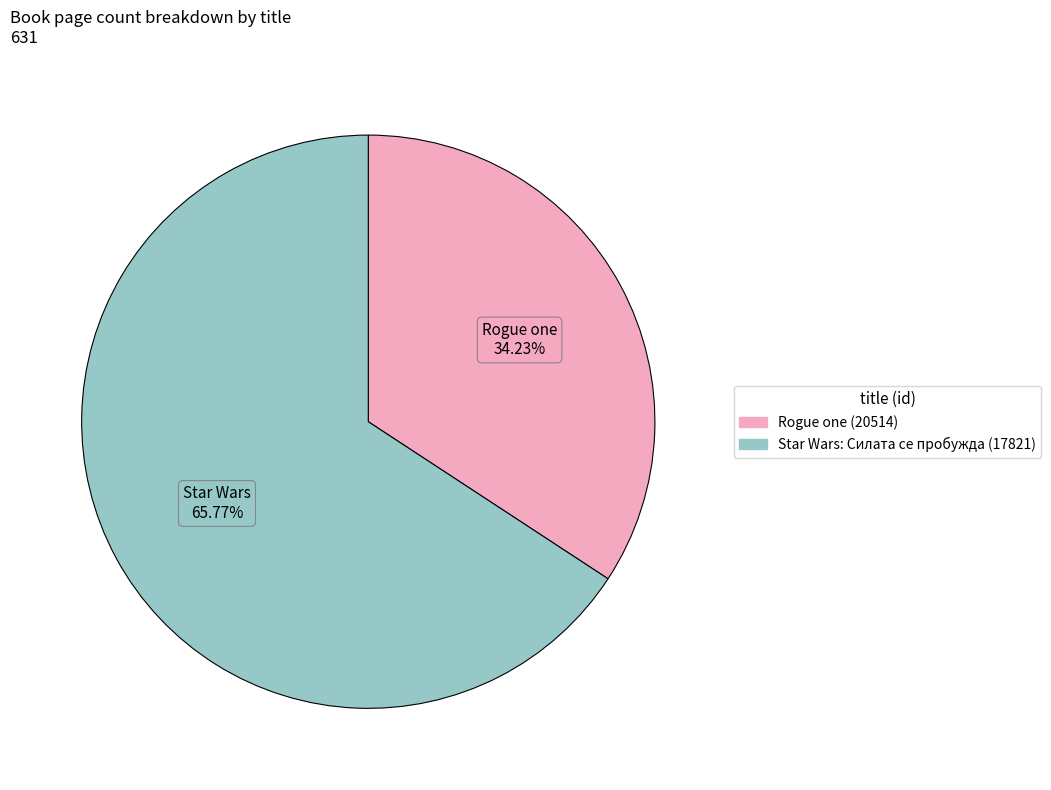

Is it true that Rogue one (20514) is 19% of the pie?

False